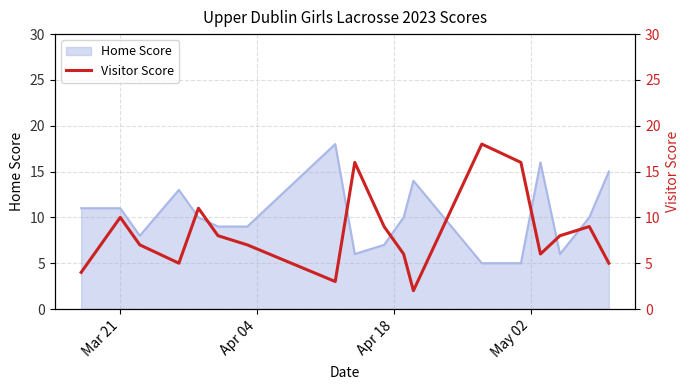

What is the maximum value for Home Score?

18